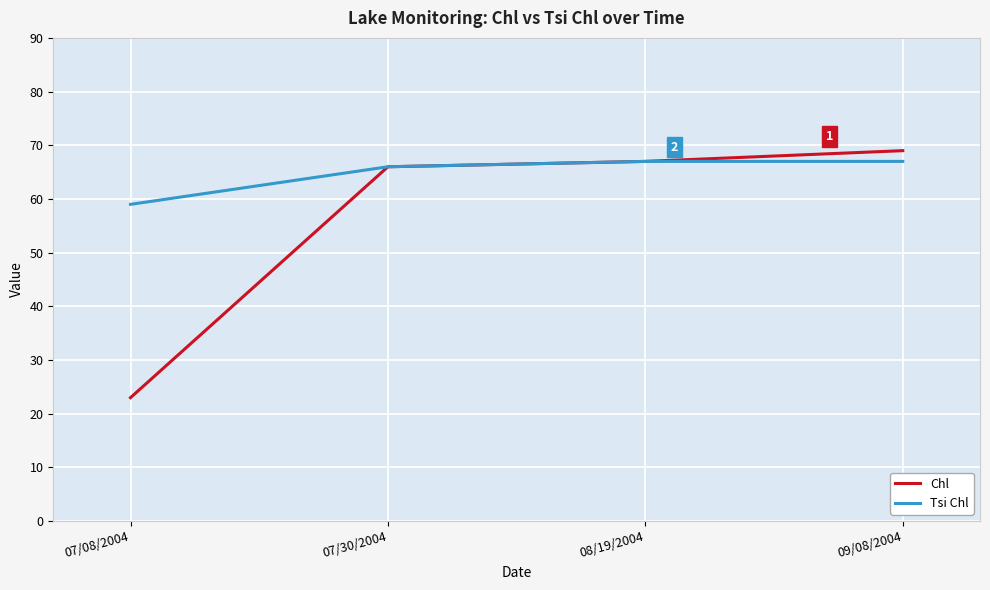

What is the approximate value of Chl at 08/19/2004, to the nearest 5?

65